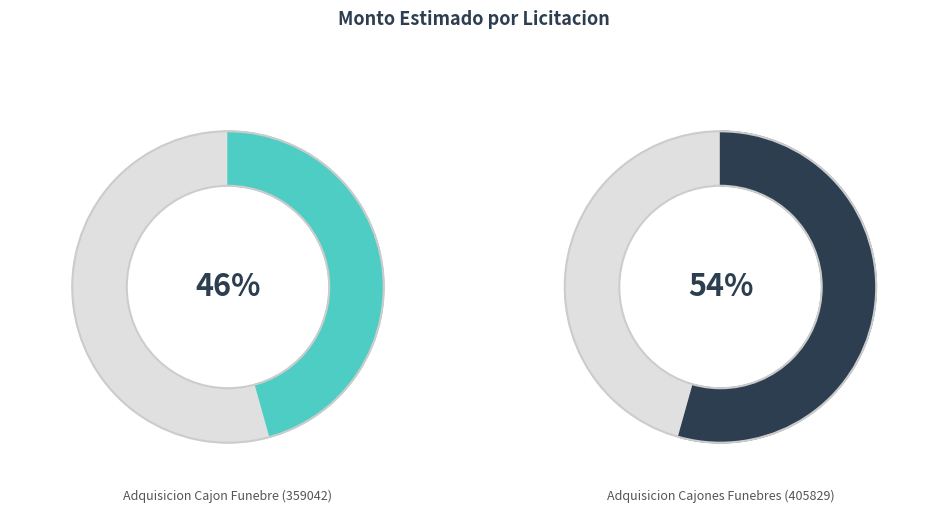

Which category has the biggest portion of the pie?

Adquisicion Cajones Funebres (405829)